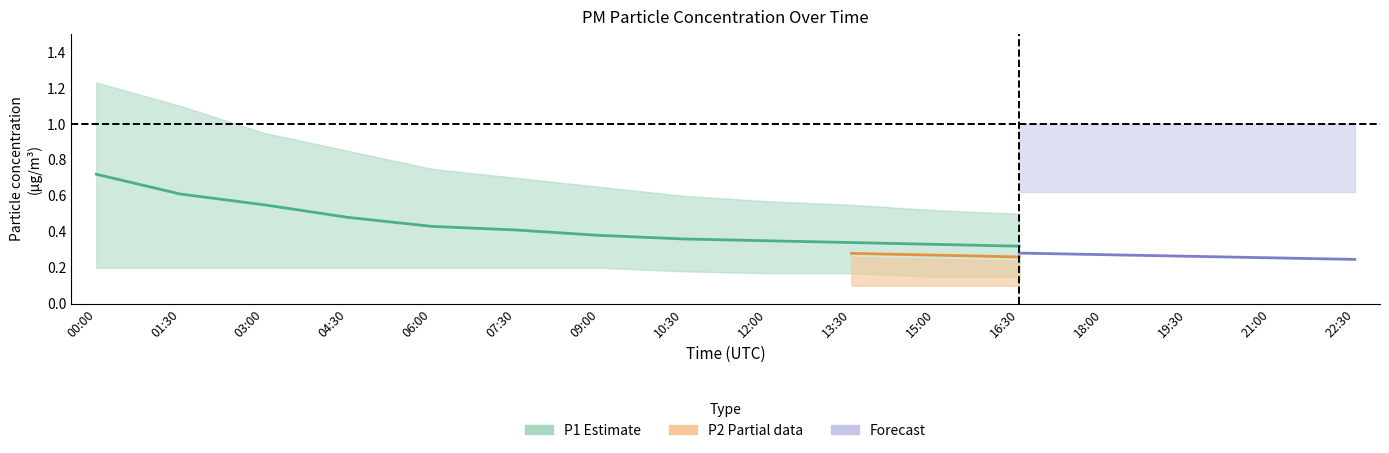

At which category does the chart reach its peak across all series?

00:00